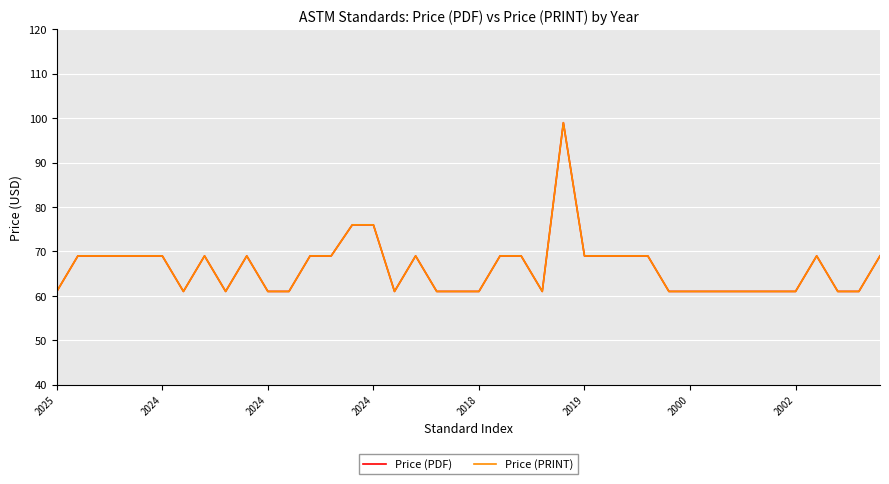

Does the chart have visible grid lines?

Yes